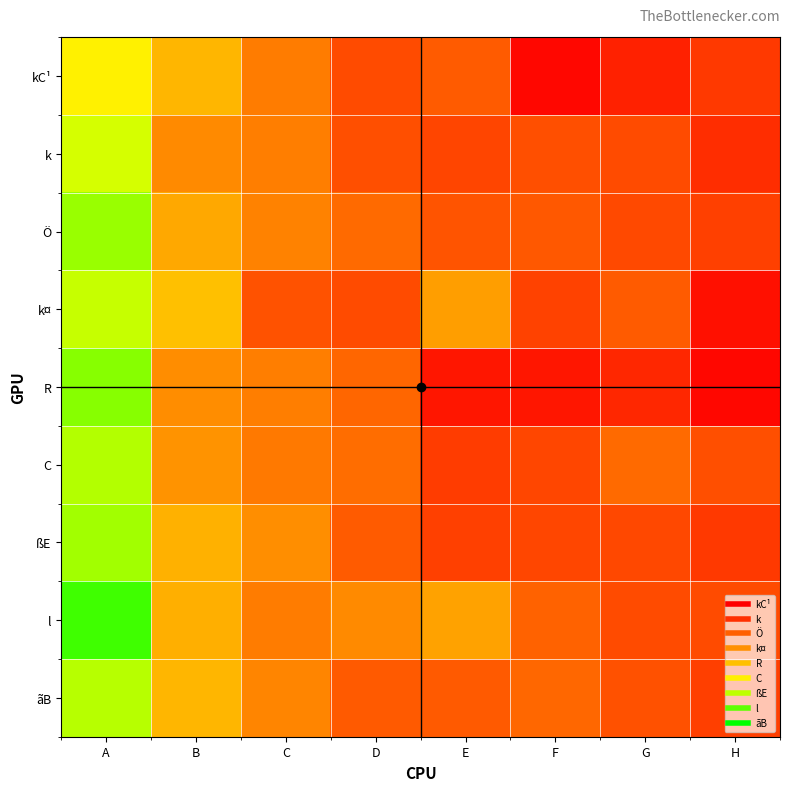

At which category is the sum across all series the highest?

A